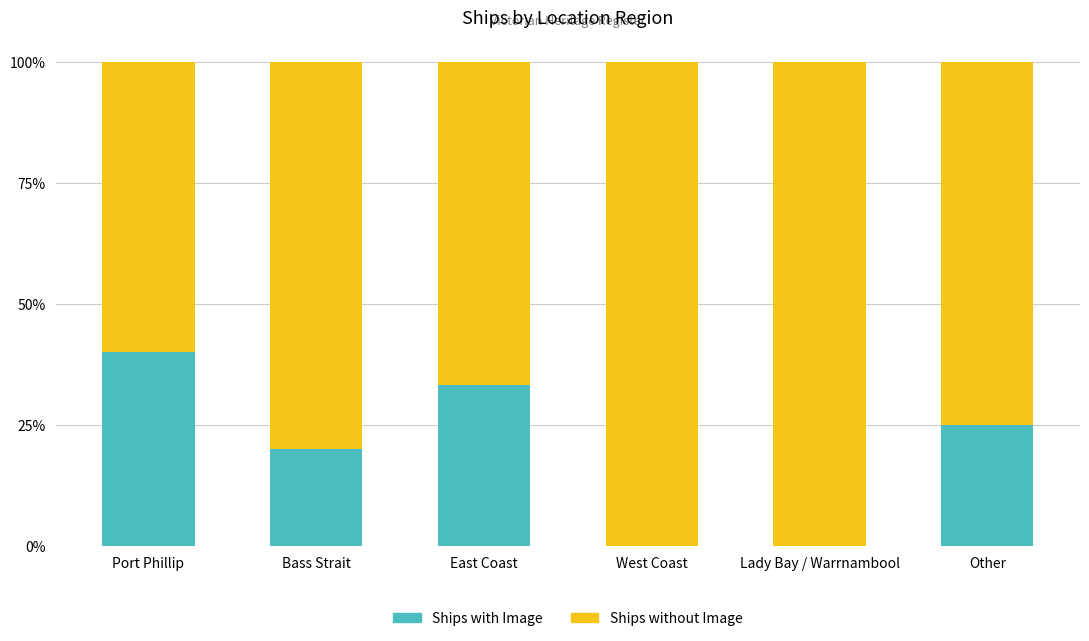

What is the approximate value of Ships with Image at East Coast?

33.3